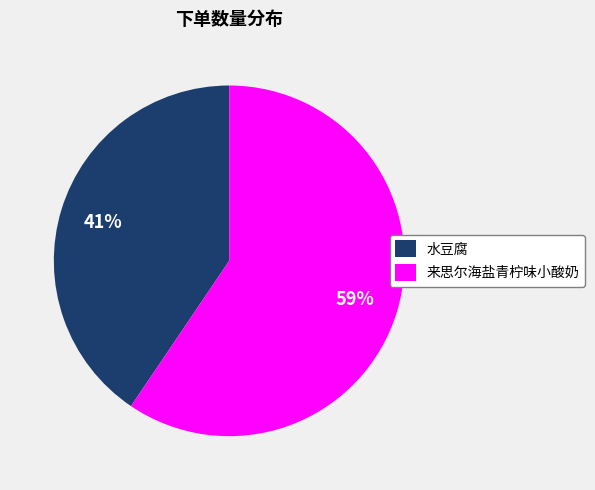

True or false: 来思尔海盐青柠味小酸奶 accounts for 69% of the total.

False